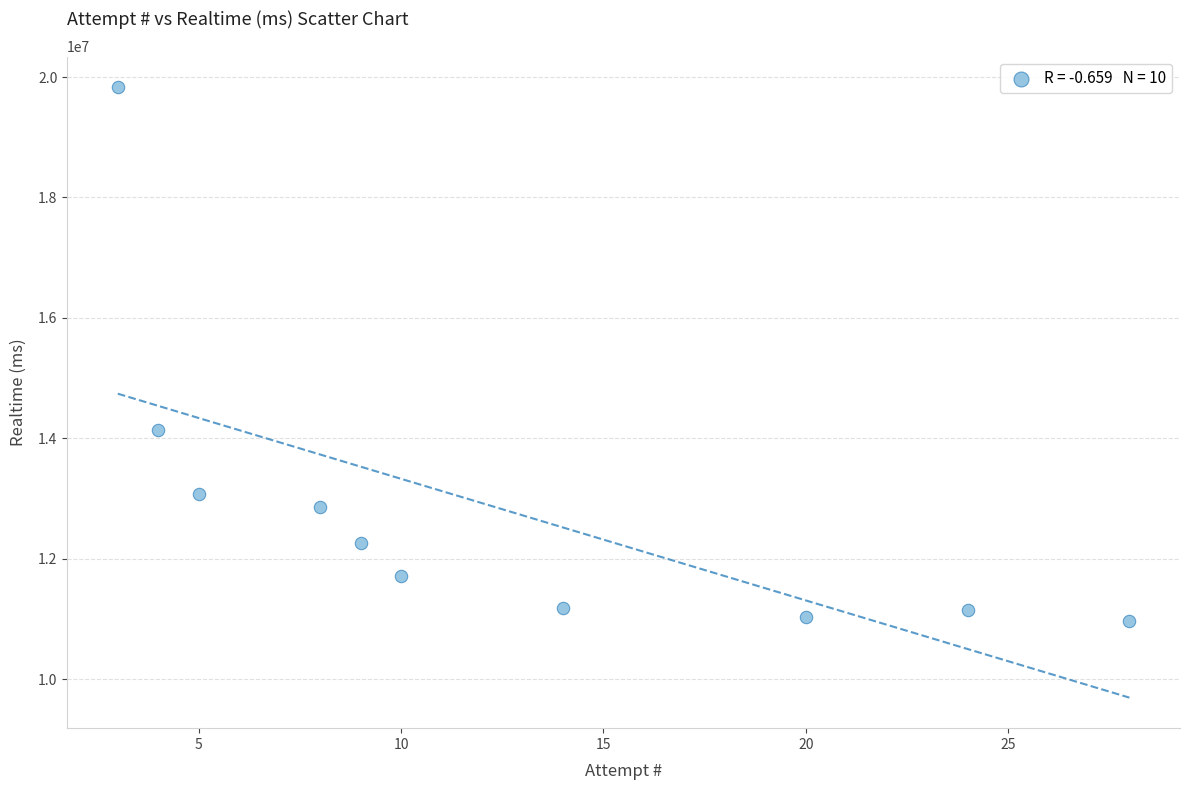

What is the range of X values (max minus min)?

25